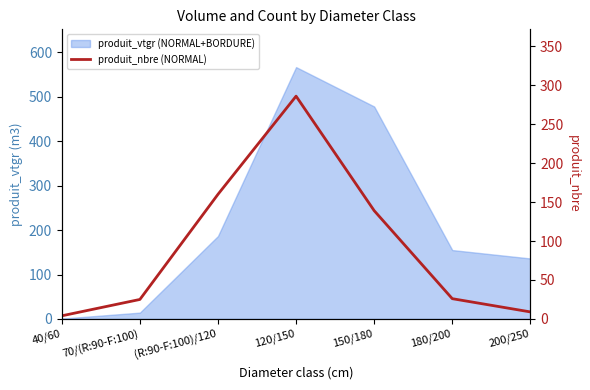

What is the minimum value shown in the chart?

4